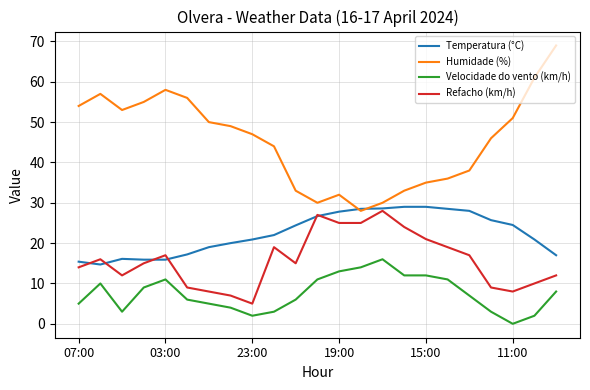

How many series are shown in this chart?

4